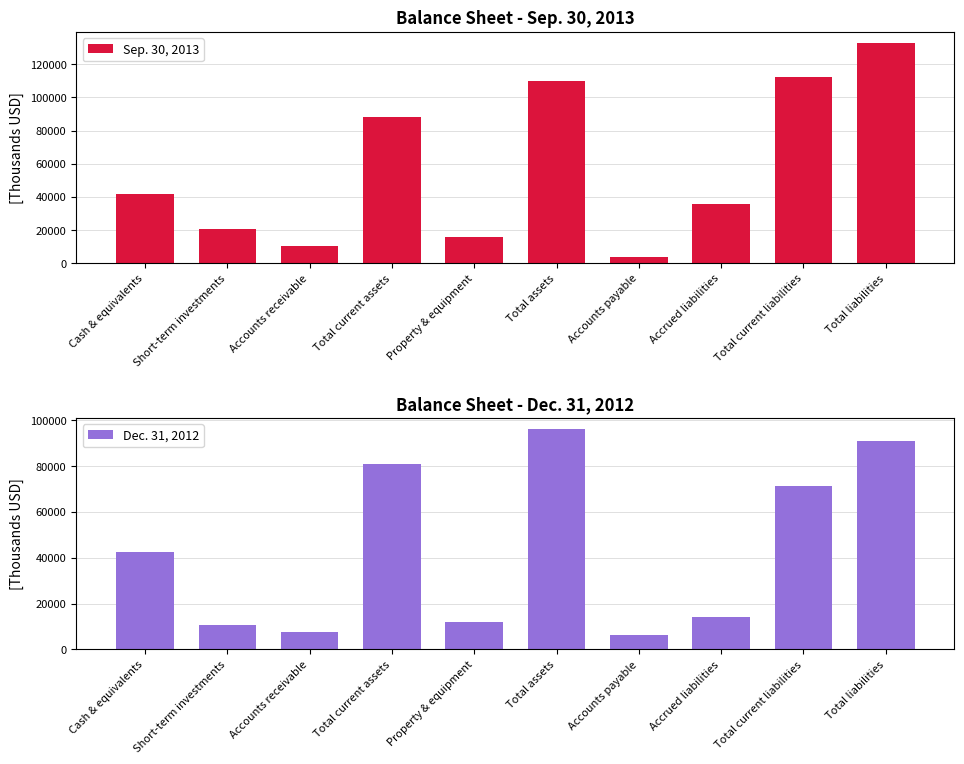

Reading left to right, list all the values displayed in this chart.

Sep. 30, 2013: 41609	20972	10636	88267	16003	109735	3814	35481	112422	132766
Dec. 31, 2012: 42638	10460	7787	80745	12079	96229	6489	14058	71334	90910